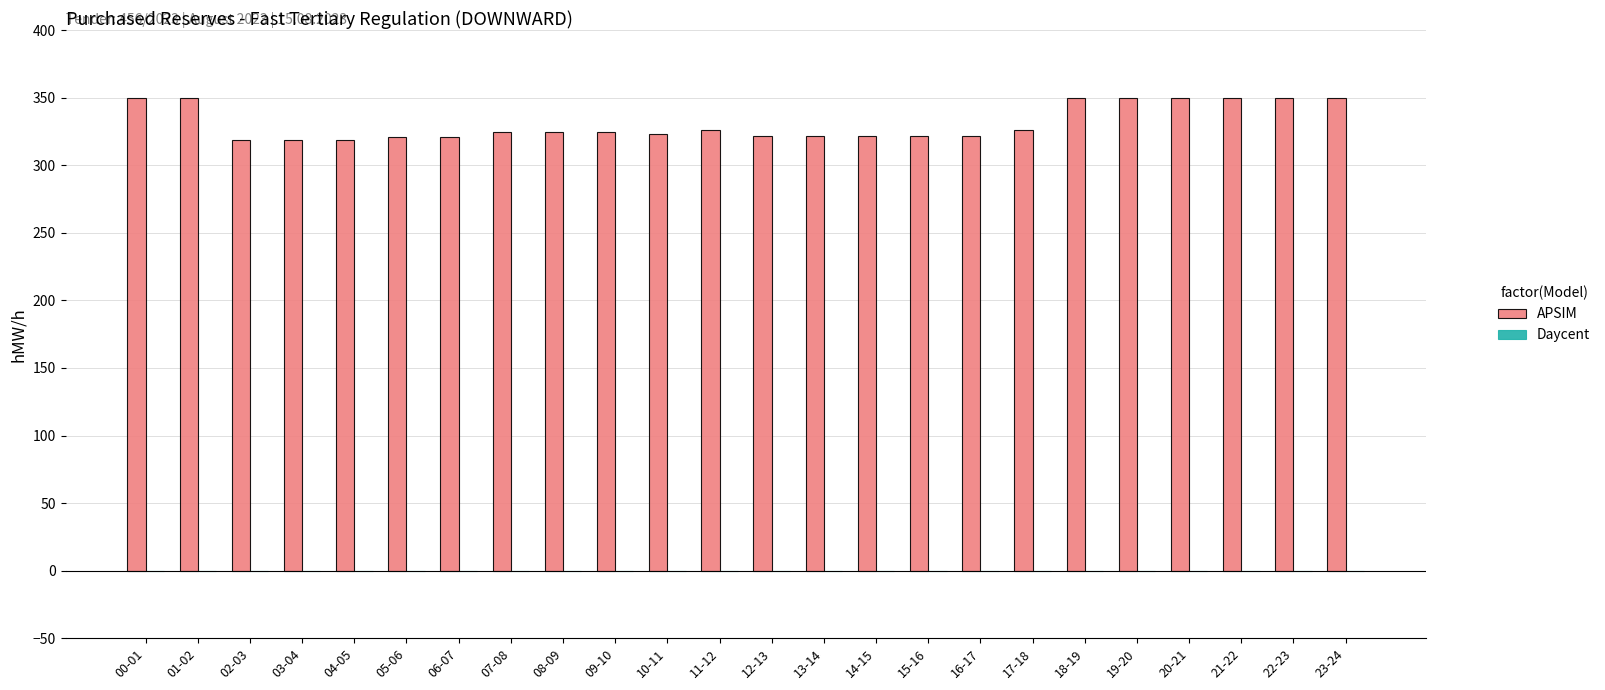

What is the change in value from 01-02 to 10-11?

-27